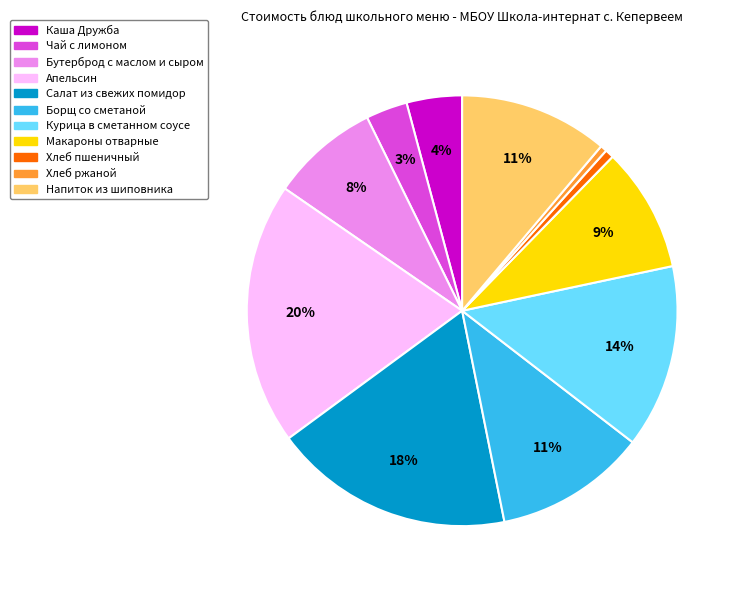

To the nearest percent, what is the combined percentage of Салат из свежих помидор and Чай с лимоном?

21%